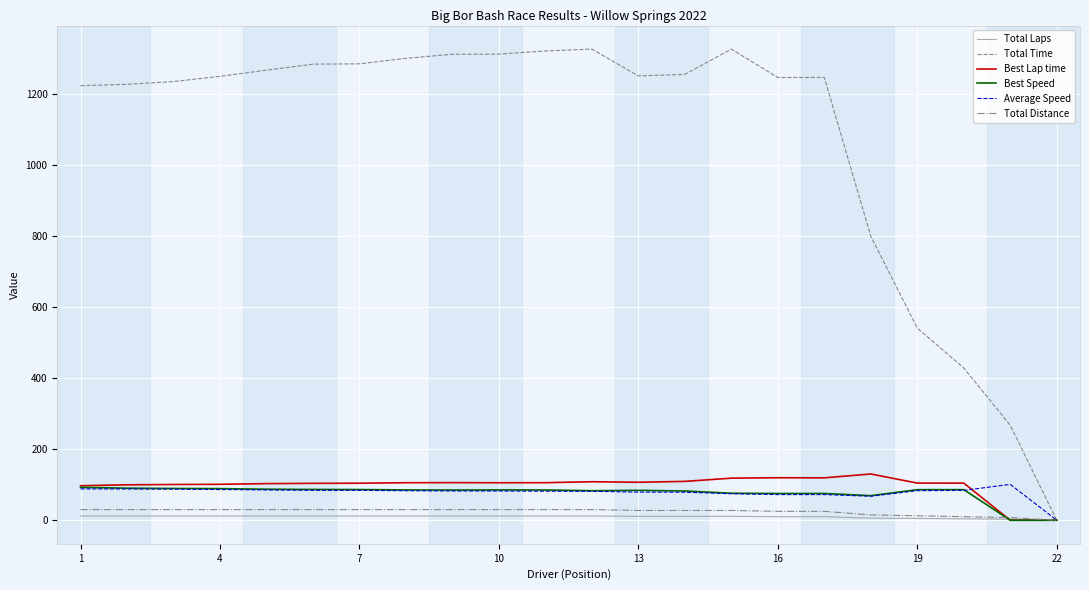

Which series has the largest total across all categories?

Total Time